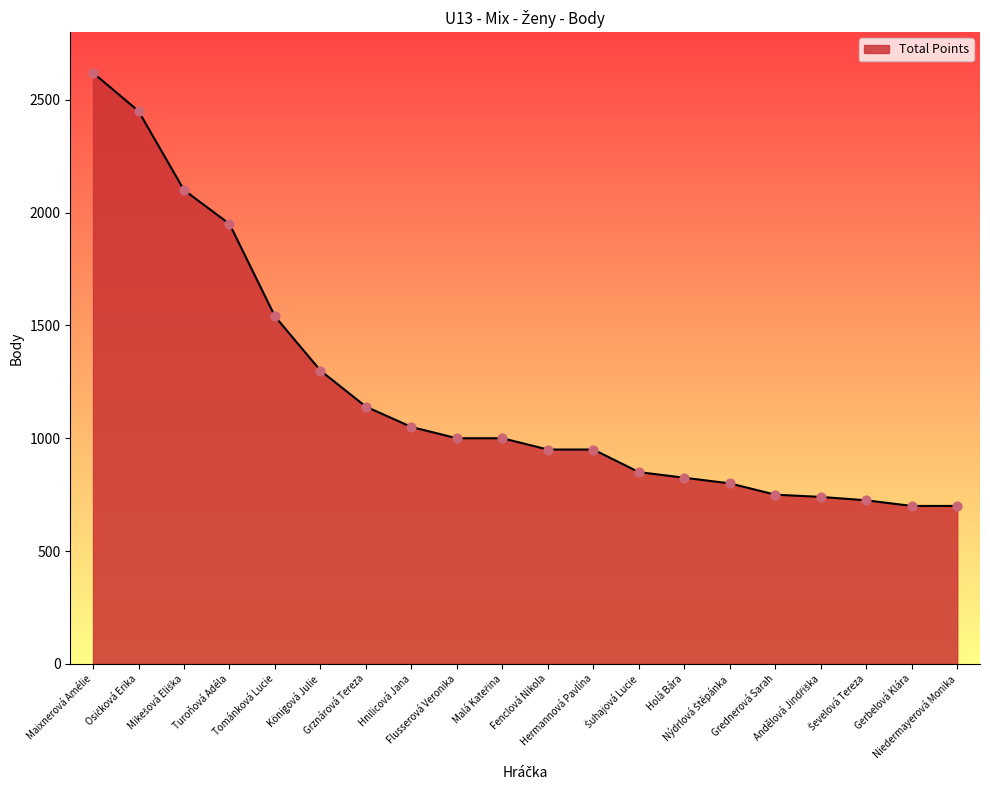

Approximately how many times larger is the value at Grznárová Tereza compared to Hnilicová Jana?

1.1